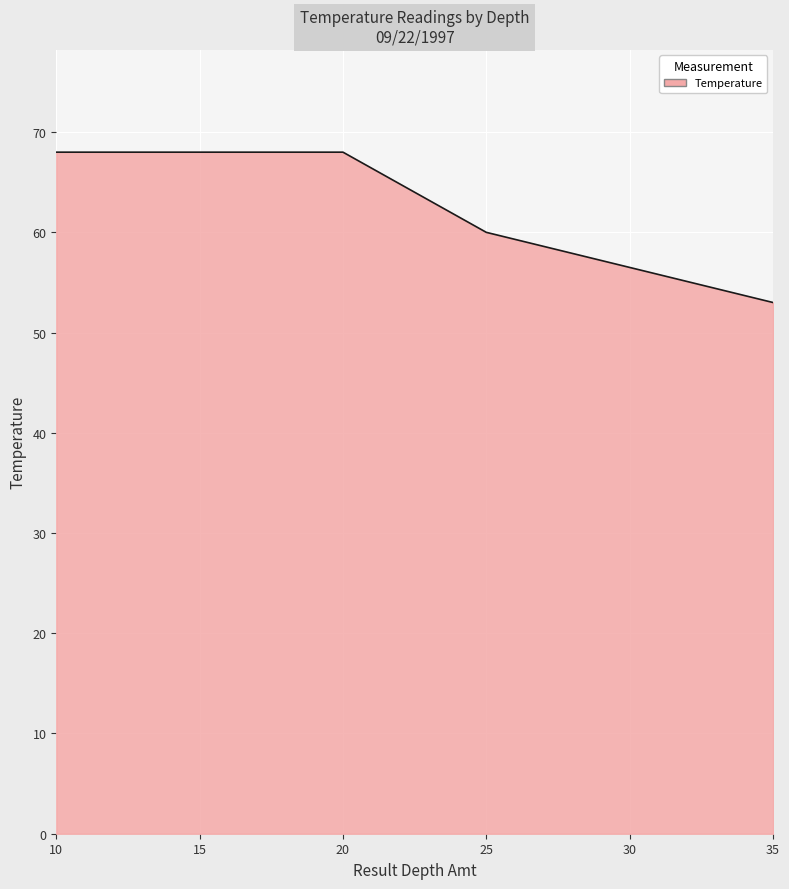

What is the greatest value displayed?

68